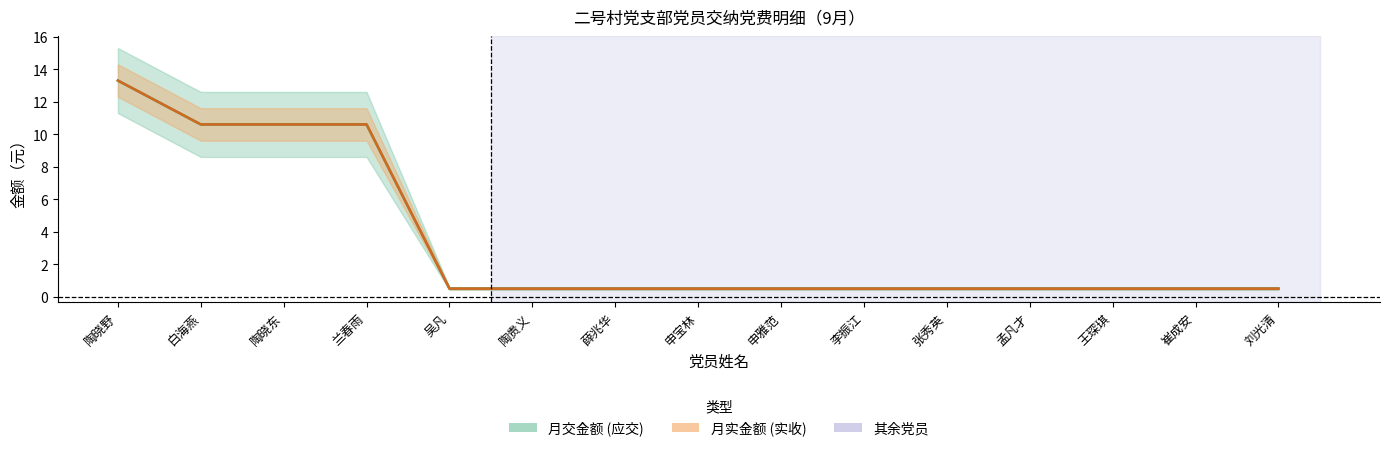

Reading left to right, extract all data points from this chart.

月交金额: 陶晓野=13.3	白海燕=10.6	陶晓东=10.6	兰春雨=10.6	吴凡=0.5	陶贵义=0.5	薛兆华=0.5	申宝林=0.5	申雅范=0.5	李振江=0.5	张秀英=0.5	孟凡才=0.5	王琛琪=0.5	崔成安=0.5	刘光清=0.5
月实金额: 陶晓野=13.3	白海燕=10.6	陶晓东=10.6	兰春雨=10.6	吴凡=0.5	陶贵义=0.5	薛兆华=0.5	申宝林=0.5	申雅范=0.5	李振江=0.5	张秀英=0.5	孟凡才=0.5	王琛琪=0.5	崔成安=0.5	刘光清=0.5